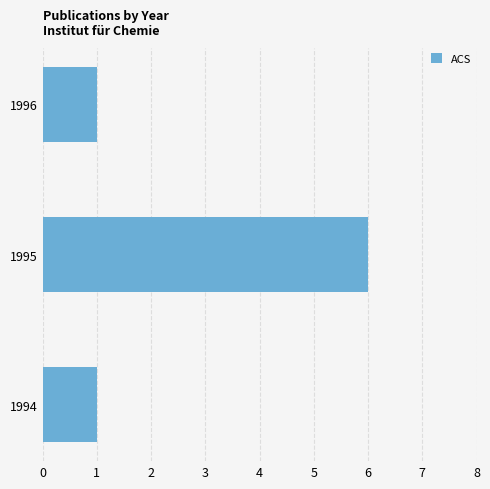

The value at 1995 is 6. True or false?

True